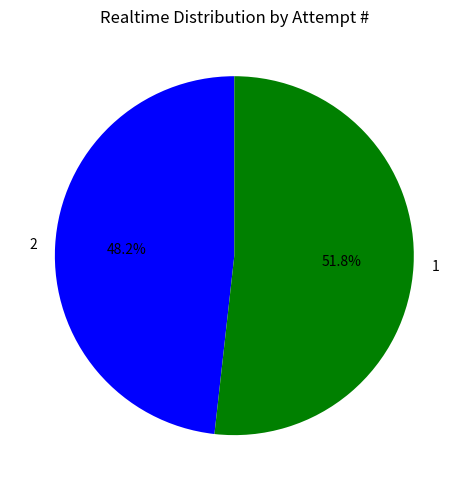

To the nearest percent, what percentage of the pie is 1?

52%